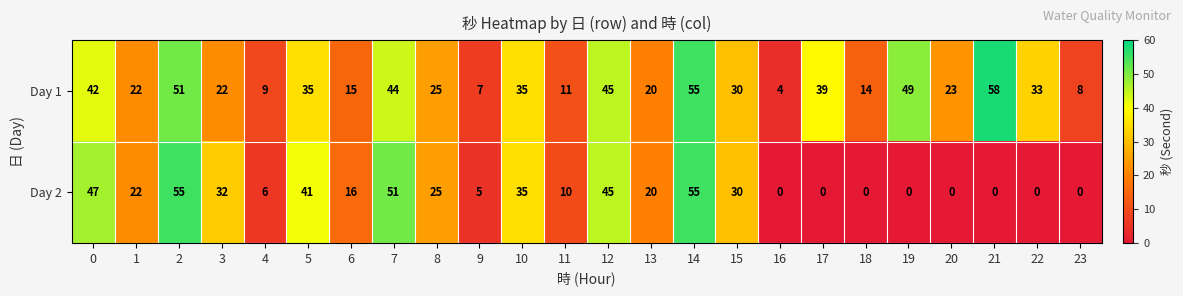

What is the difference between the Day 1 values at 10 and 7?

9